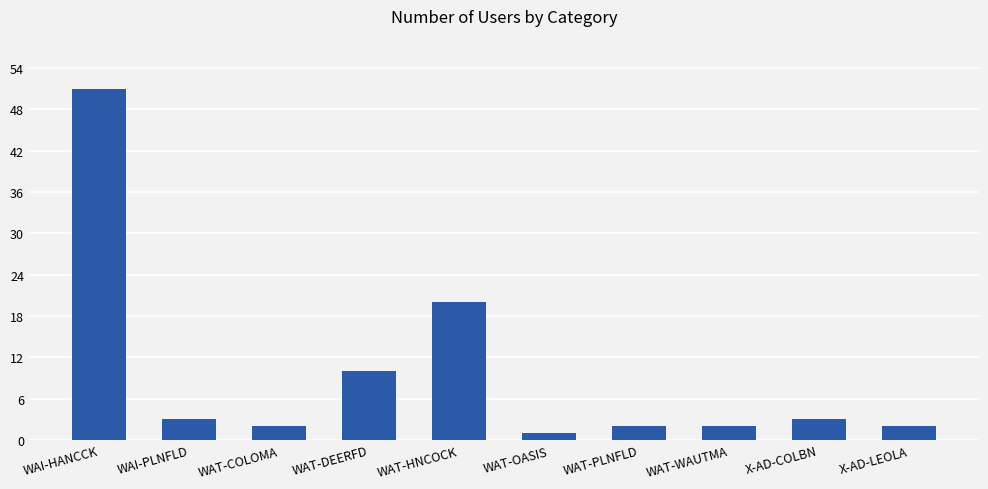

Where is the data nearest to the value 26?

WAT-HNCOCK